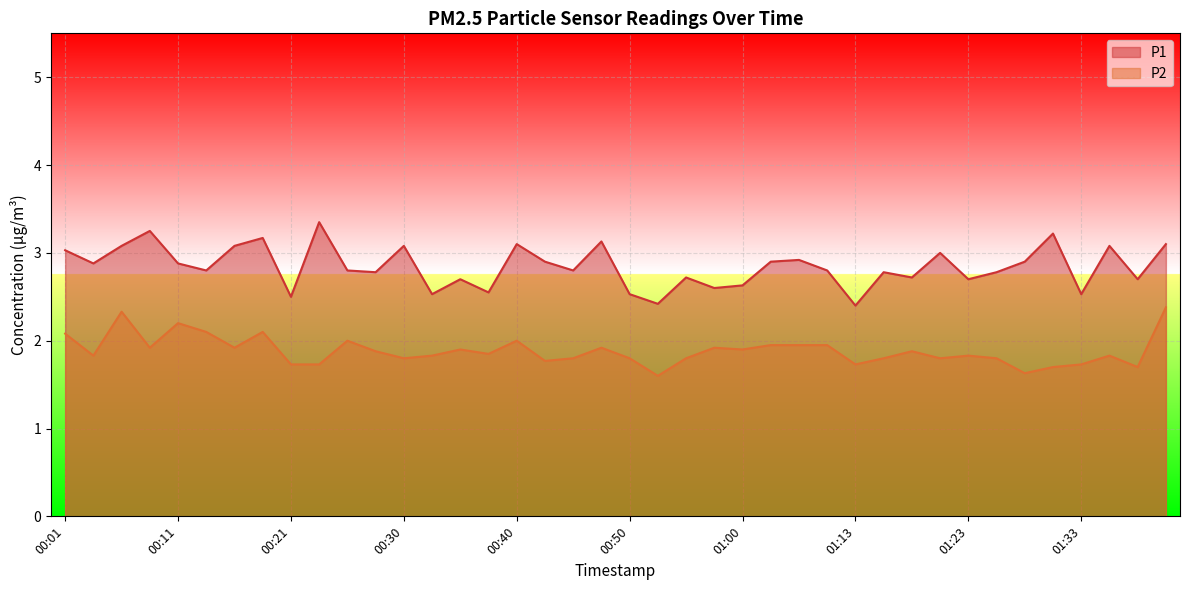

Which series has the largest total across all categories?

P1